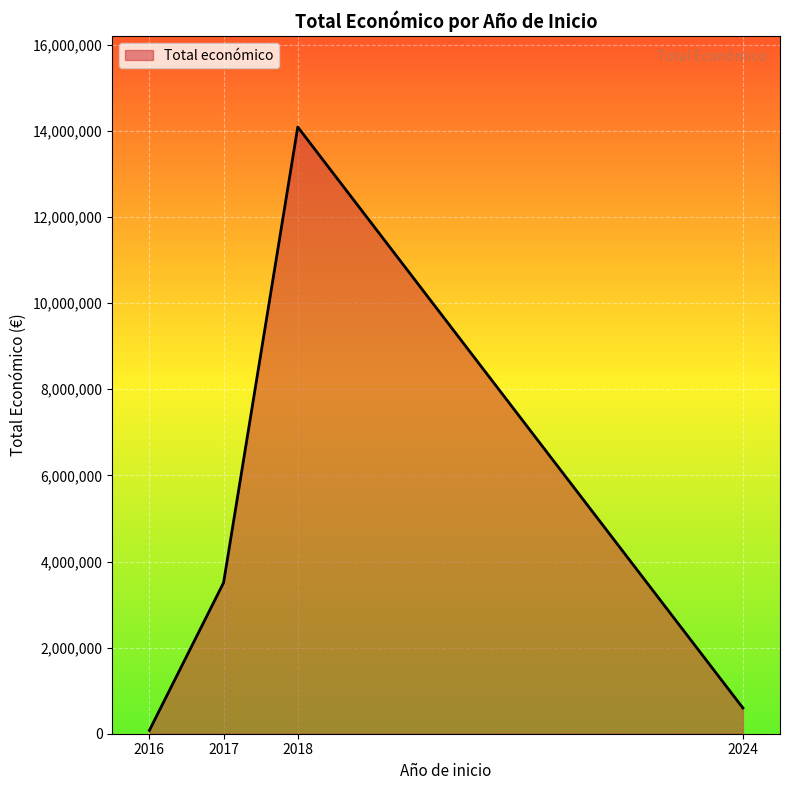

What is the change in value from 2017 to 2024?

-2909267